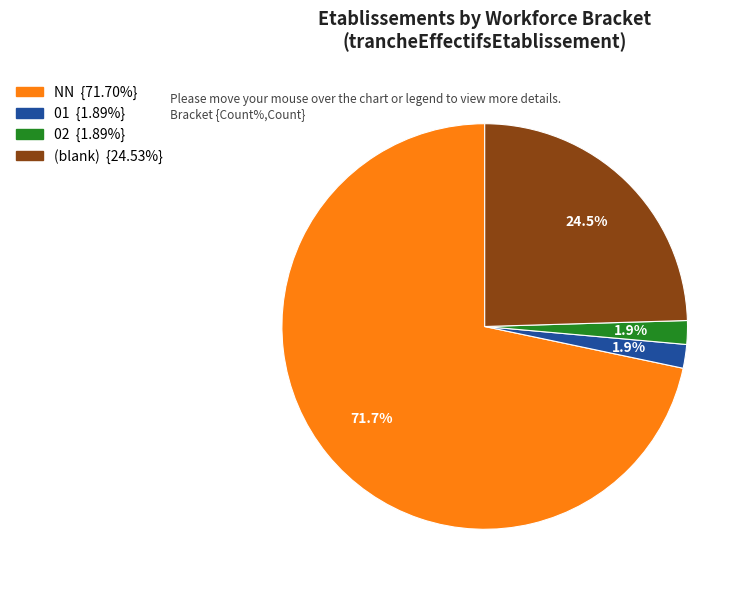

How many segments does this pie chart have?

4